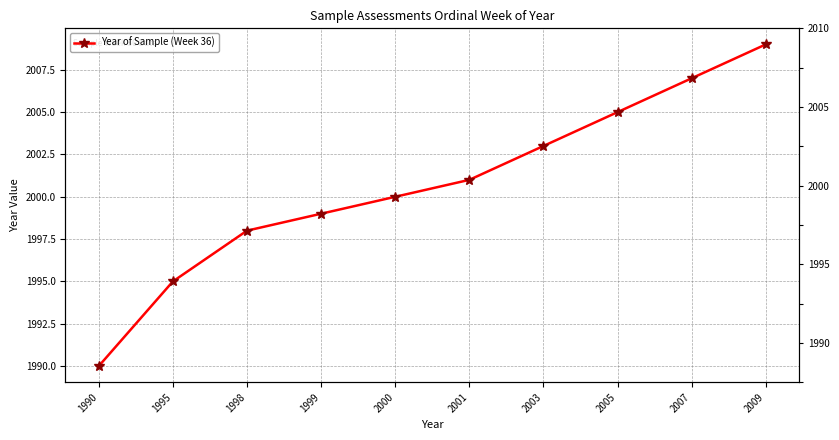

How many data points are above 2001?

4